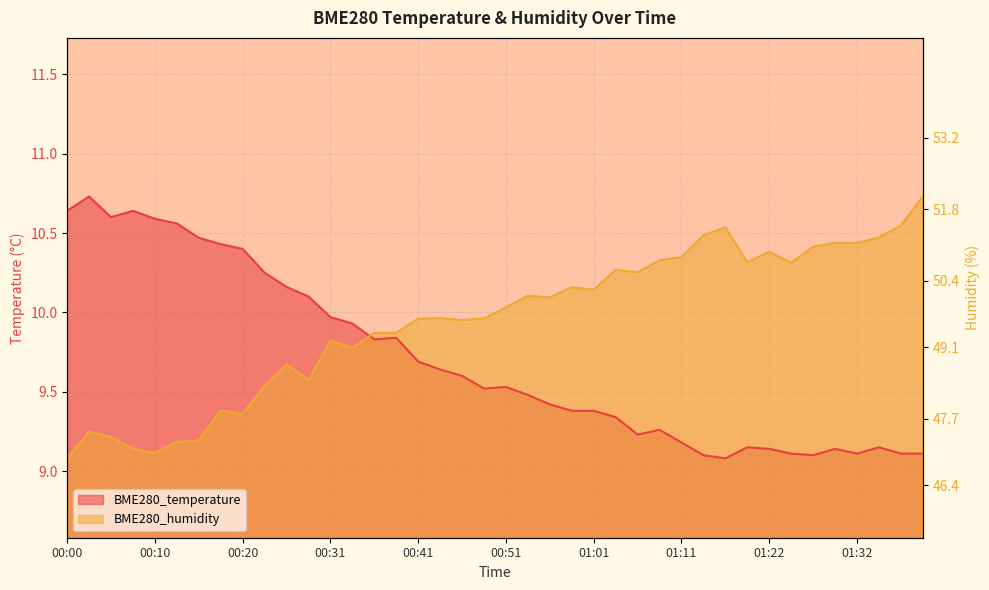

Between which two adjacent categories do BME280_temperature and BME280_humidity first intersect?

00:33 and 00:36